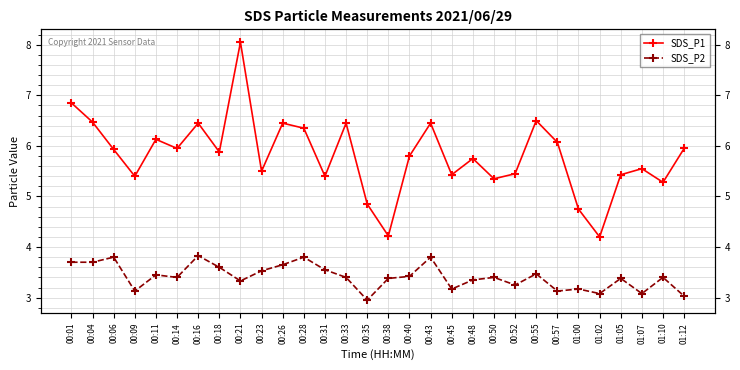

Rank the series by their maximum value, from highest to lowest.

SDS_P1, SDS_P2